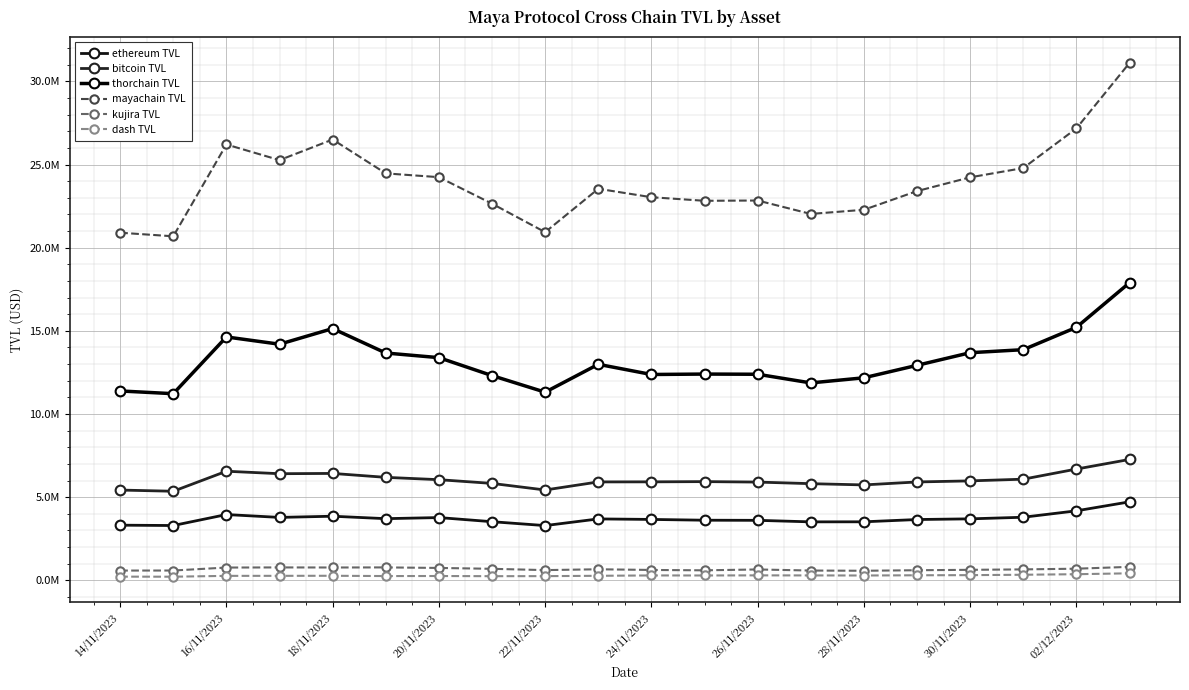

What is the sum of all thorchain TVL values?

265054024.8